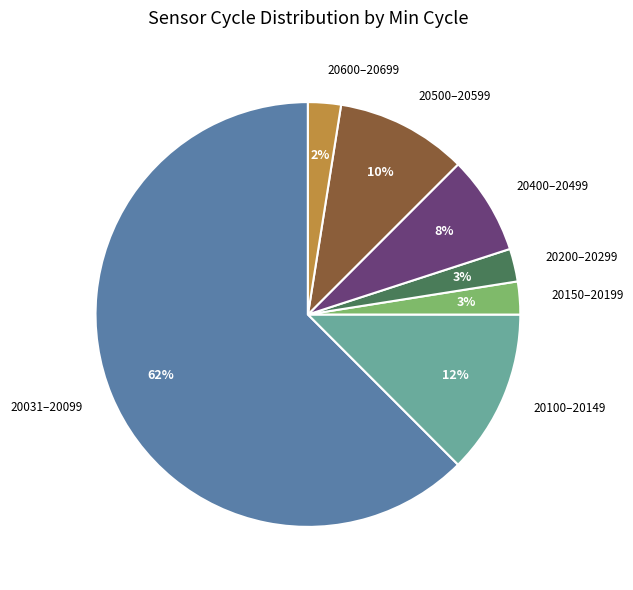

How many segments does this pie chart have?

7